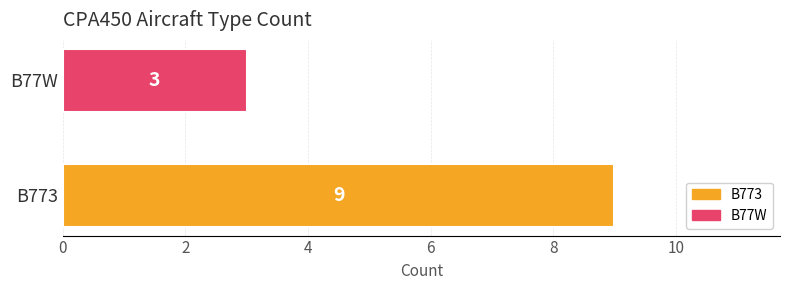

Reading bottom to top, transcribe all the data shown in this chart.

B773=9	B77W=3